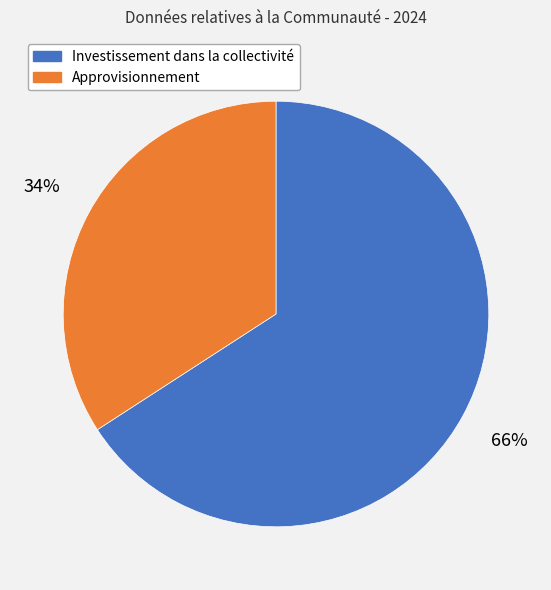

Which has a higher value, Investissement dans la collectivité or Approvisionnement?

Investissement dans la collectivité